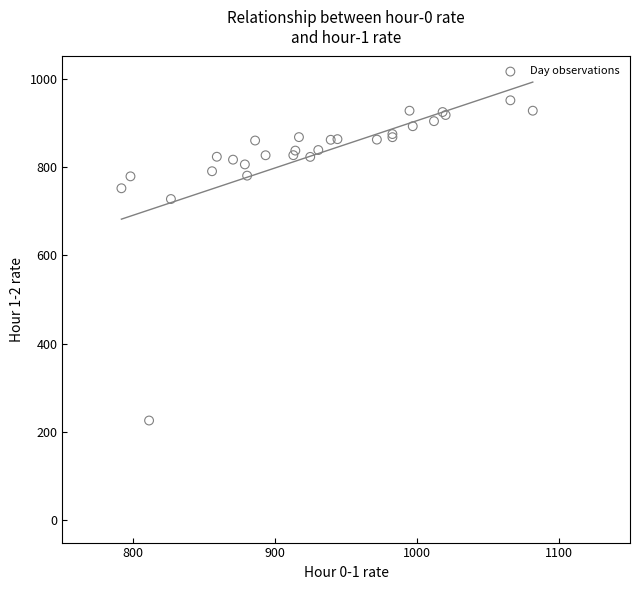

What Y value in the scatter plot is closest to 588?

727.4